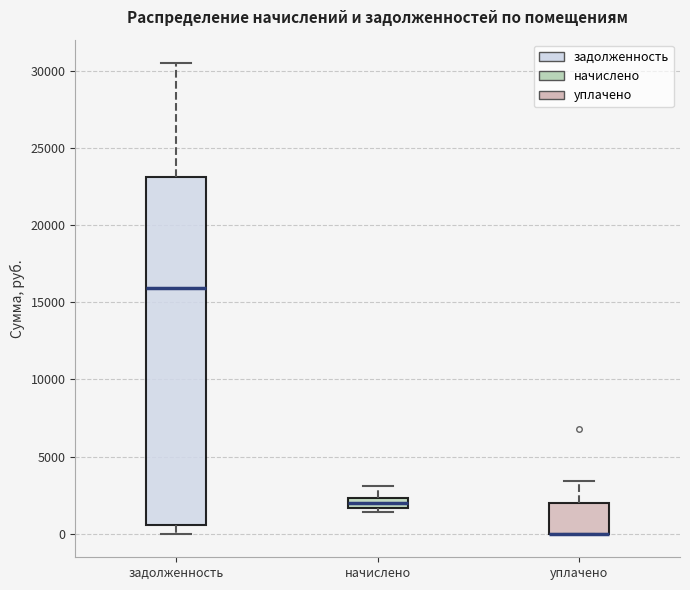

Where is the upper edge of the box for уплачено on the y-axis? The values are not printed on the chart, so give them approximately, as read against the axis.

2000